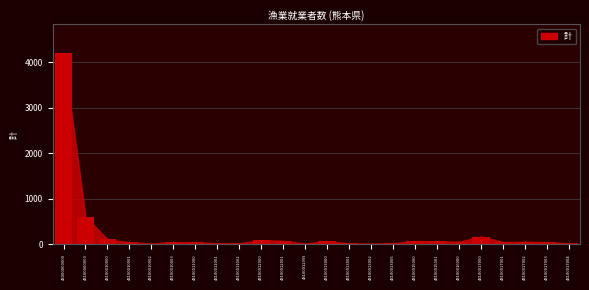

At which label is the value closest to 2111?

43100000000